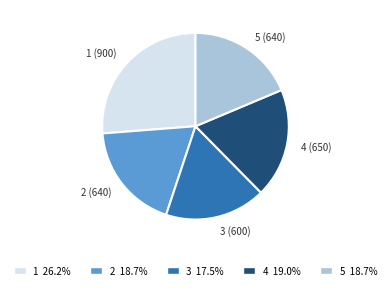

Combined, do 3 and 4 account for over 50%?

No